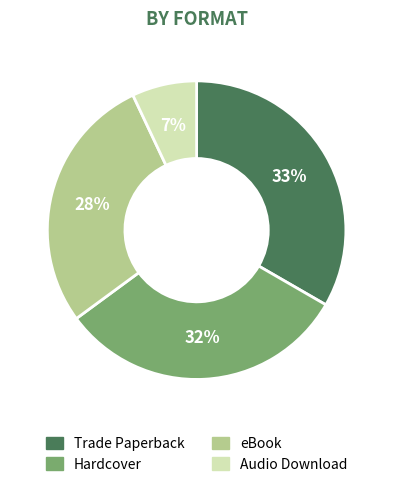

Rank the categories by value from highest to lowest.

Trade Paperback, Hardcover, eBook, Audio Download